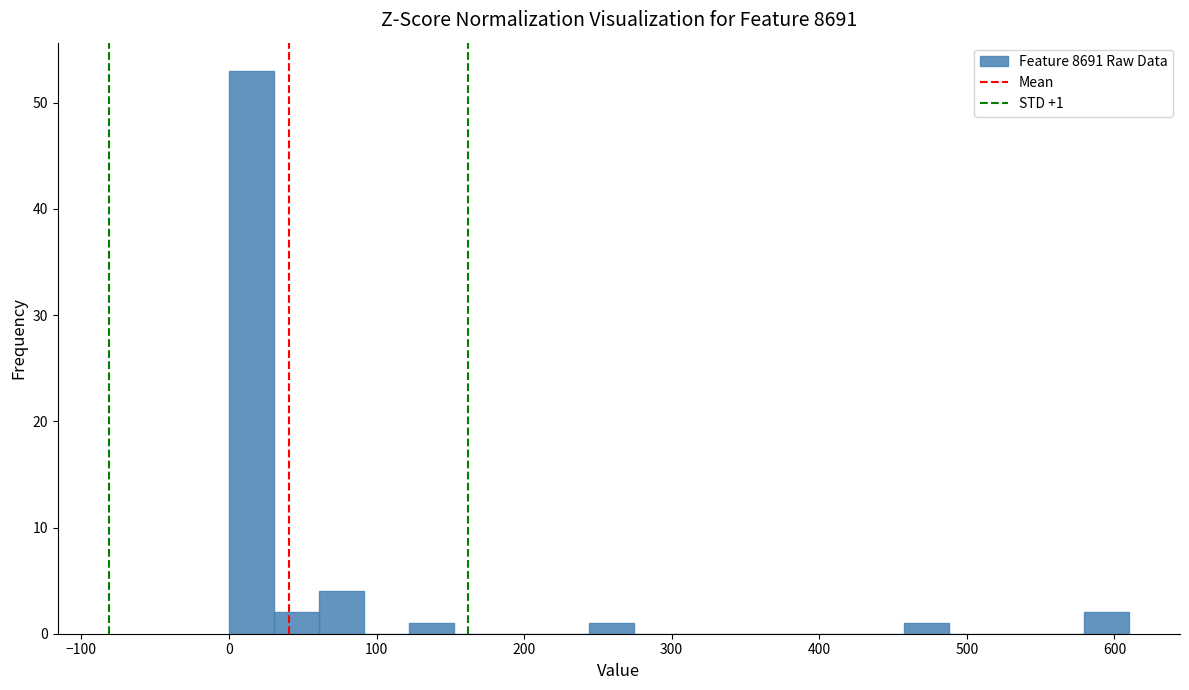

Around what value on the x-axis is the tallest bar? Give the approximate position of its centre, as read against the axis.

20